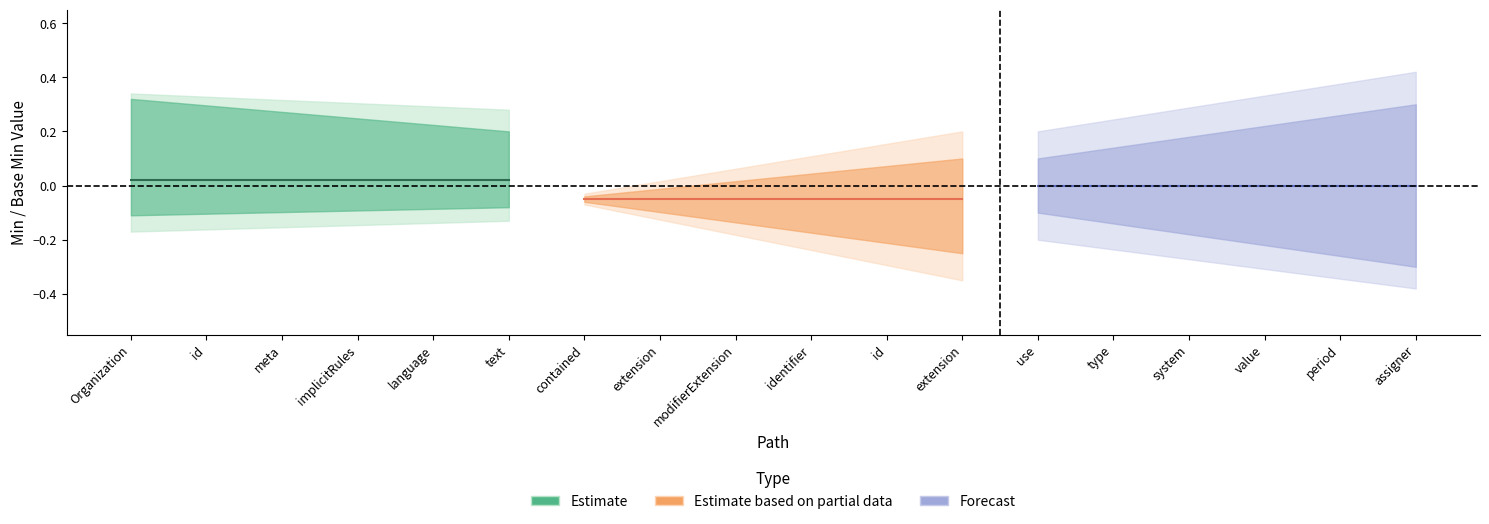

How many interior local peaks does the Min series have?

1